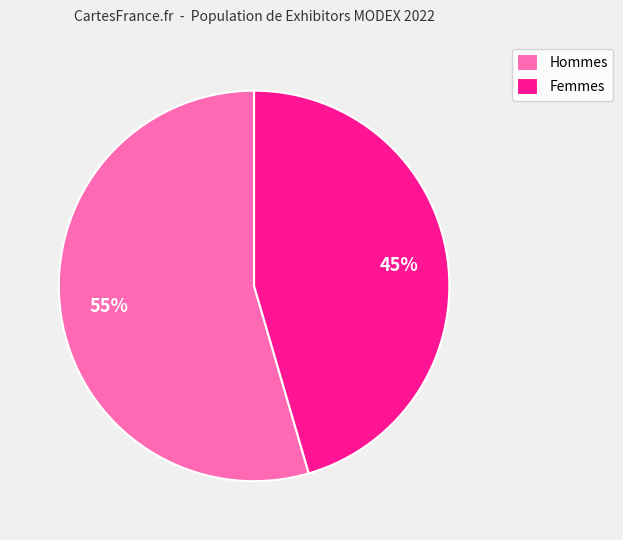

To the nearest percent, what percentage of the pie is Femmes?

45%